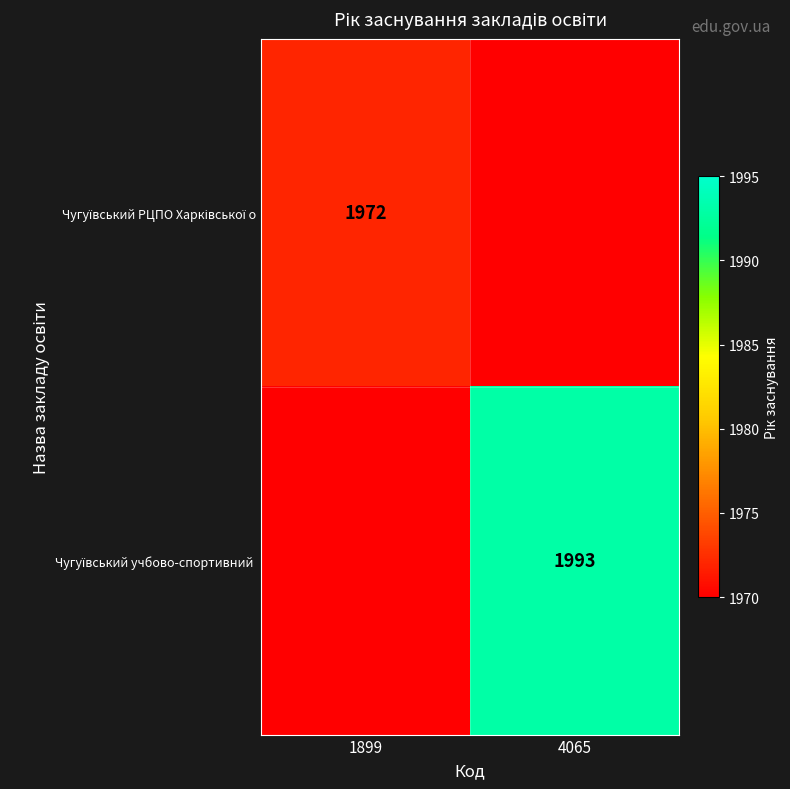

Rank the series by their average value, from lowest to highest.

Чугуївський РЦПО Харківської о, Чугуївський учбово-спортивний